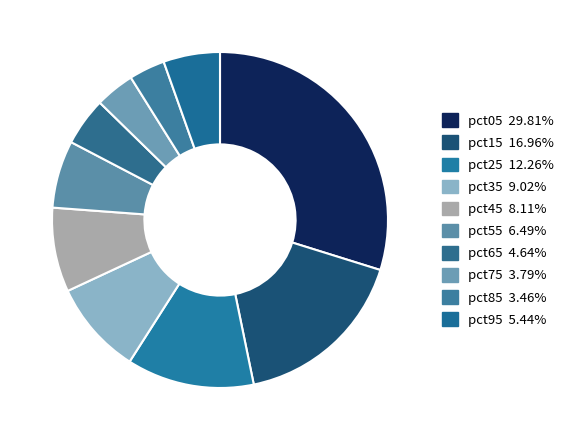

How many segments does this pie chart have?

10